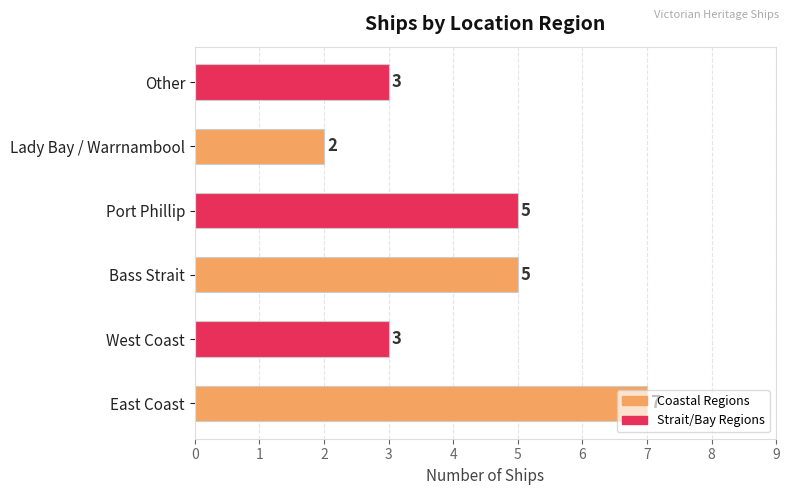

Count the values in the range 3 to 5.

4